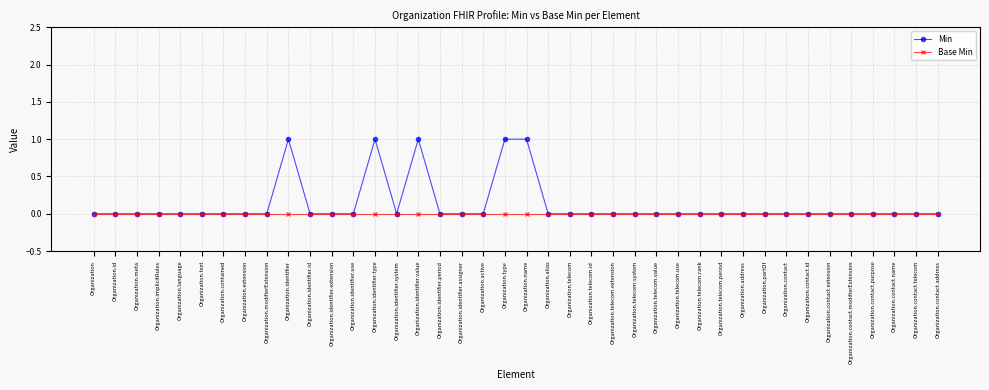

Reading right to left, what are all the values shown in this chart?

Min: Organization.contact.address=0	Organization.contact.telecom=0	Organization.contact.name=0	Organization.contact.purpose=0	Organization.contact.modifierExtension=0	Organization.contact.extension=0	Organization.contact.id=0	Organization.contact=0	Organization.partOf=0	Organization.address=0	Organization.telecom.period=0	Organization.telecom.rank=0	Organization.telecom.use=0	Organization.telecom.value=0	Organization.telecom.system=0	Organization.telecom.extension=0	Organization.telecom.id=0	Organization.telecom=0	Organization.alias=0	Organization.name=1	Organization.type=1	Organization.active=0	Organization.identifier.assigner=0	Organization.identifier.period=0	Organization.identifier.value=1	Organization.identifier.system=0	Organization.identifier.type=1	Organization.identifier.use=0	Organization.identifier.extension=0	Organization.identifier.id=0	Organization.identifier=1	Organization.modifierExtension=0	Organization.extension=0	Organization.contained=0	Organization.text=0	Organization.language=0	Organization.implicitRules=0	Organization.meta=0	Organization.id=0	Organization=0
Base Min: Organization.contact.address=0	Organization.contact.telecom=0	Organization.contact.name=0	Organization.contact.purpose=0	Organization.contact.modifierExtension=0	Organization.contact.extension=0	Organization.contact.id=0	Organization.contact=0	Organization.partOf=0	Organization.address=0	Organization.telecom.period=0	Organization.telecom.rank=0	Organization.telecom.use=0	Organization.telecom.value=0	Organization.telecom.system=0	Organization.telecom.extension=0	Organization.telecom.id=0	Organization.telecom=0	Organization.alias=0	Organization.name=0	Organization.type=0	Organization.active=0	Organization.identifier.assigner=0	Organization.identifier.period=0	Organization.identifier.value=0	Organization.identifier.system=0	Organization.identifier.type=0	Organization.identifier.use=0	Organization.identifier.extension=0	Organization.identifier.id=0	Organization.identifier=0	Organization.modifierExtension=0	Organization.extension=0	Organization.contained=0	Organization.text=0	Organization.language=0	Organization.implicitRules=0	Organization.meta=0	Organization.id=0	Organization=0